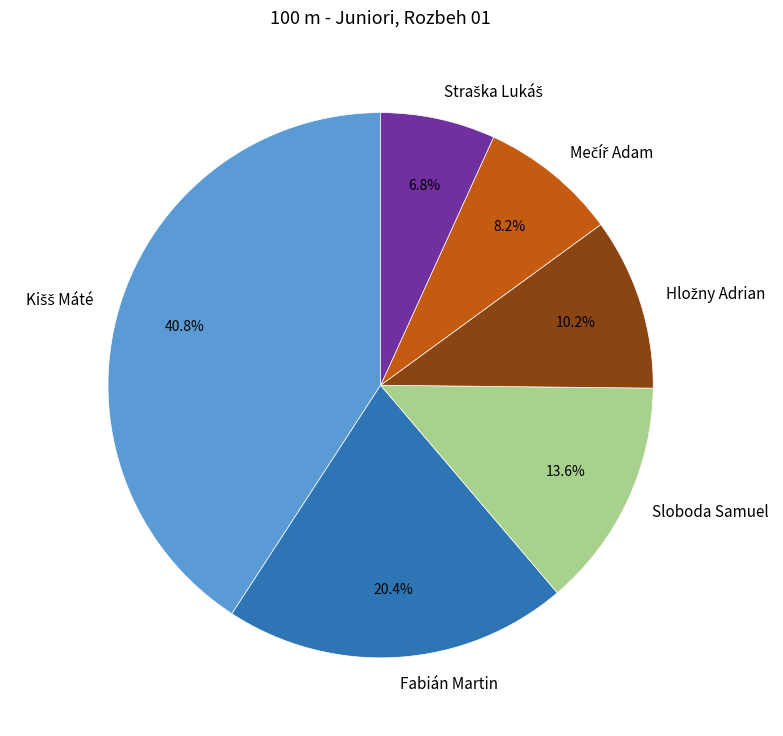

Does any single category account for the majority?

No